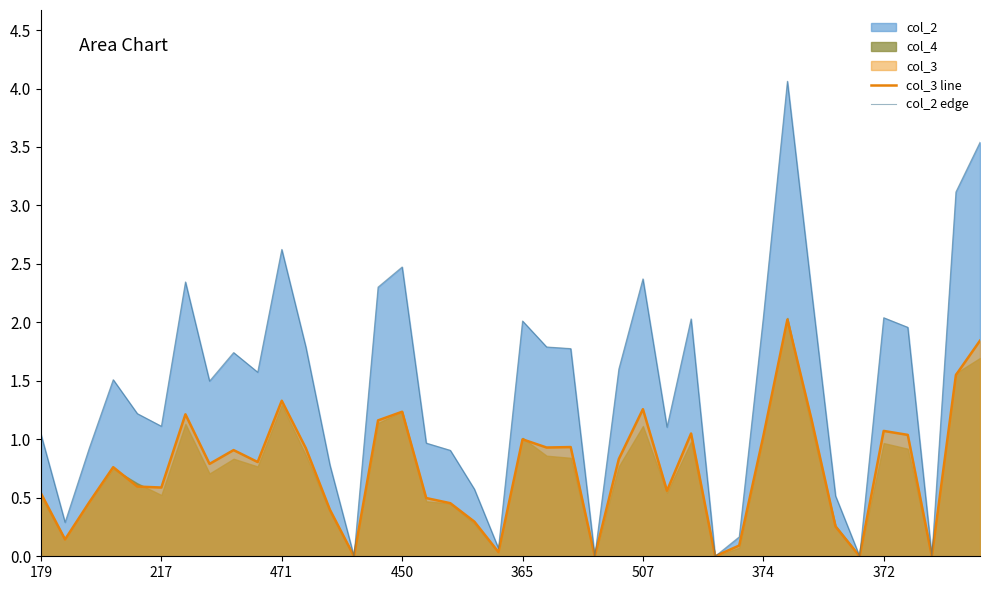

What is the highest value of the col_2 edge series?

4.1